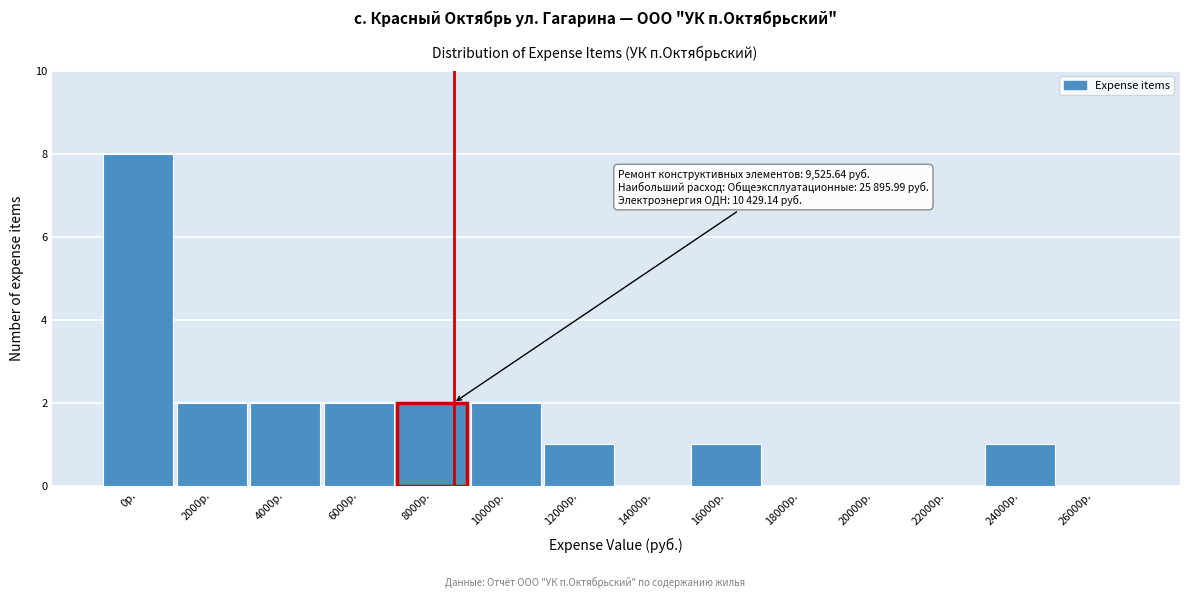

Reading left to right, list all the values displayed in this chart.

0р.=8	2000р.=2	4000р.=2	6000р.=2	8000р.=2	10000р.=2	12000р.=1	14000р.=0	16000р.=1	18000р.=0	20000р.=0	22000р.=0	24000р.=1	26000р.=0